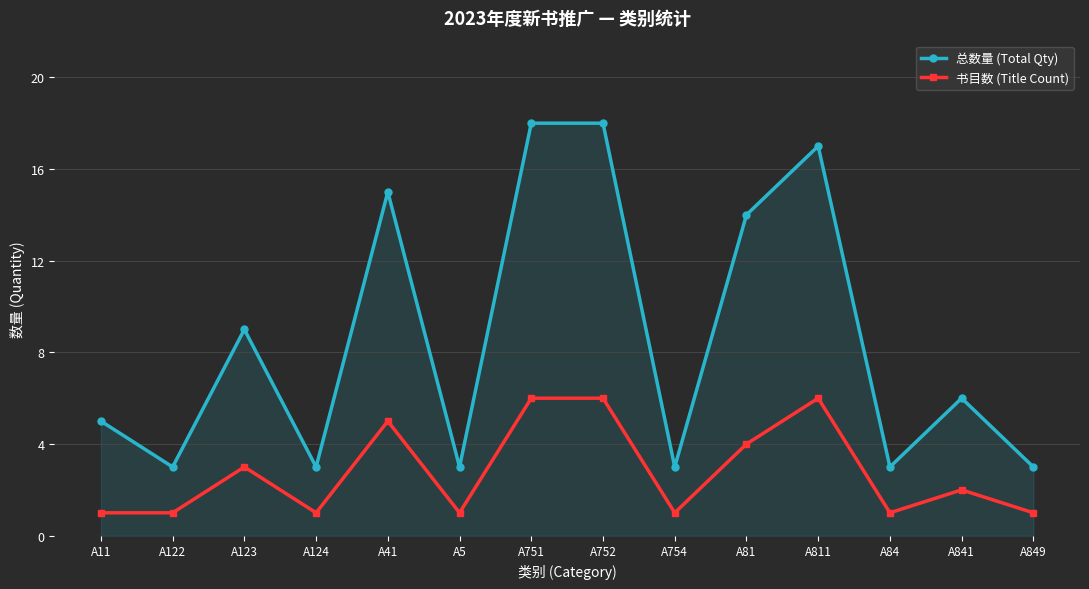

Does the chart have visible grid lines?

Yes